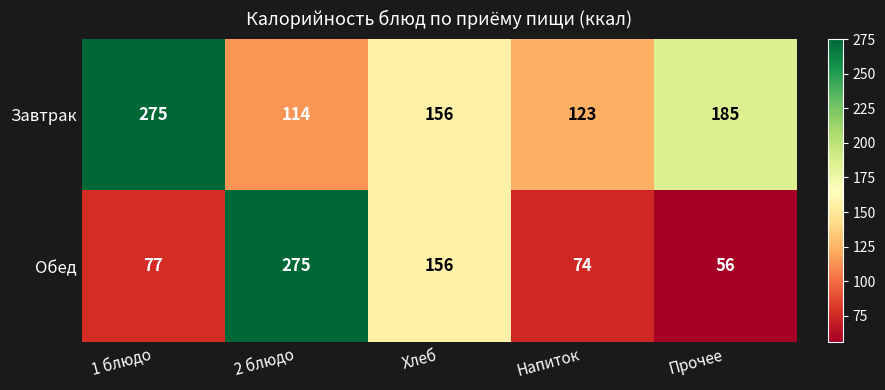

What is the total value across all series at Напиток?

197